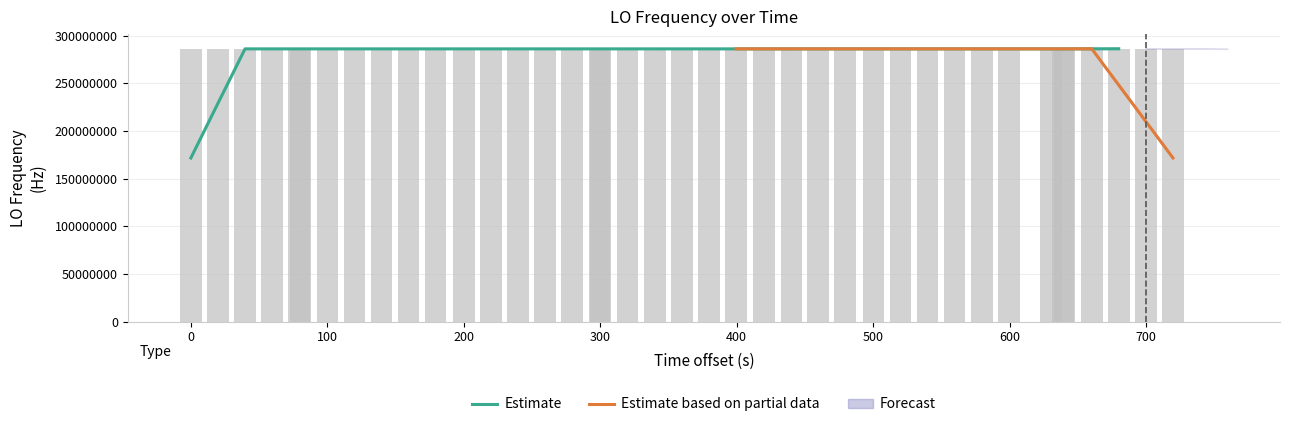

Which category has the highest value across all series?

700